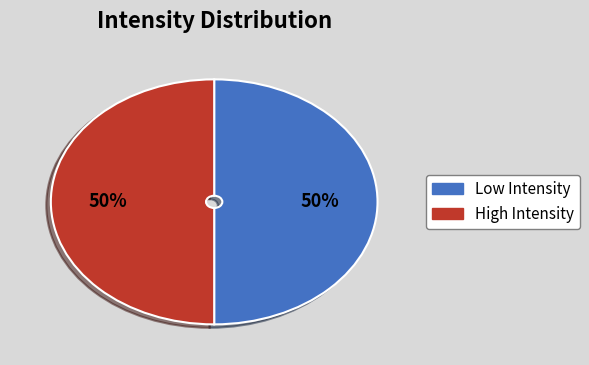

To the nearest percent, what is the average slice percentage?

50%